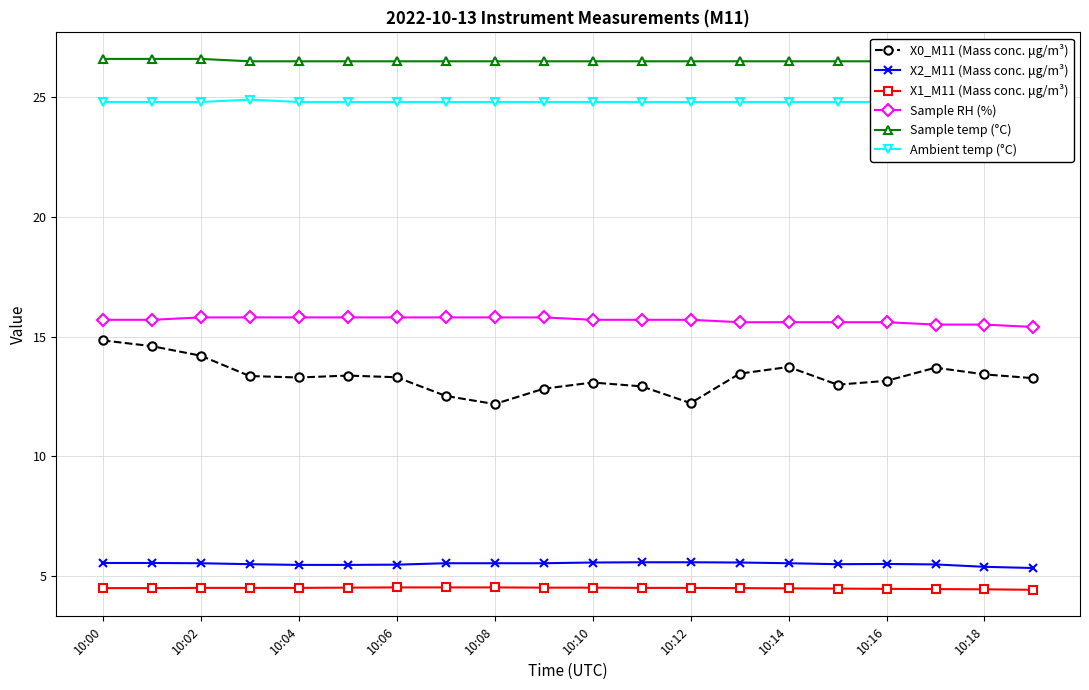

What is the maximum value for Sample RH (%)?

15.8